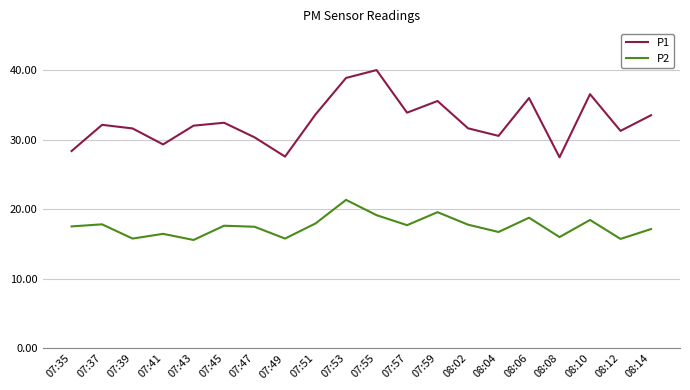

True or false: P1 and P2 intersect in this chart.

False